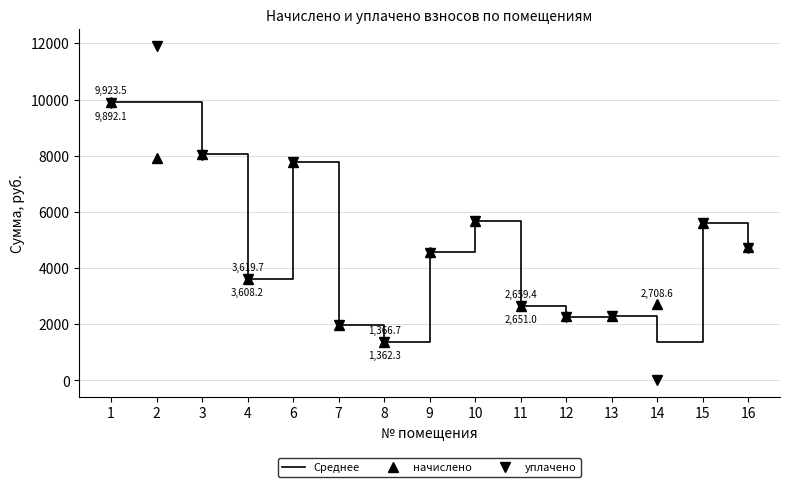

Between 2 and 11, which series saw the biggest shift?

уплачено